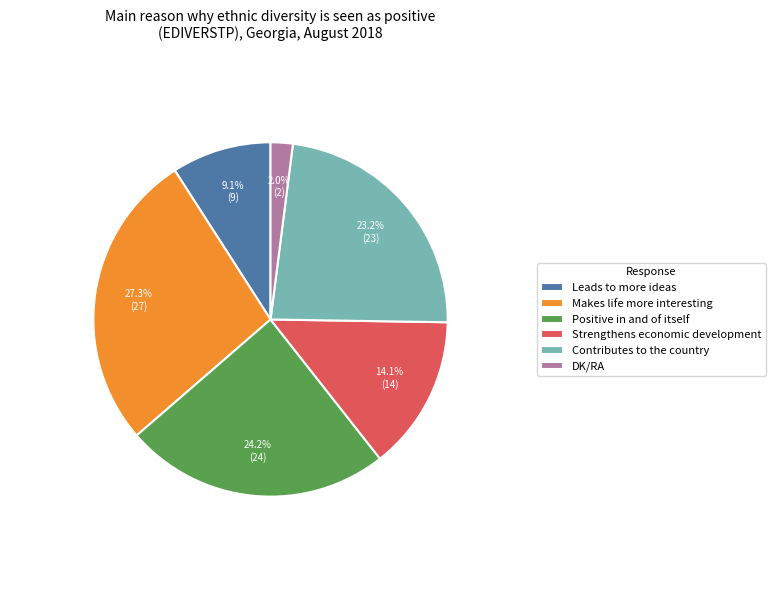

How many slices are in this pie chart?

6